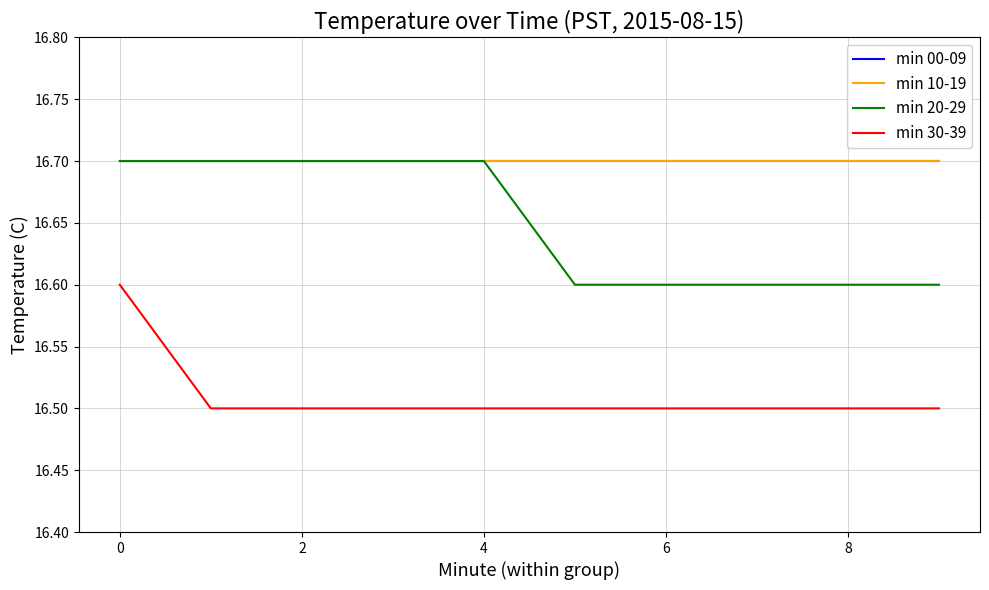

What is the average value of the min 10-19 series?

16.7